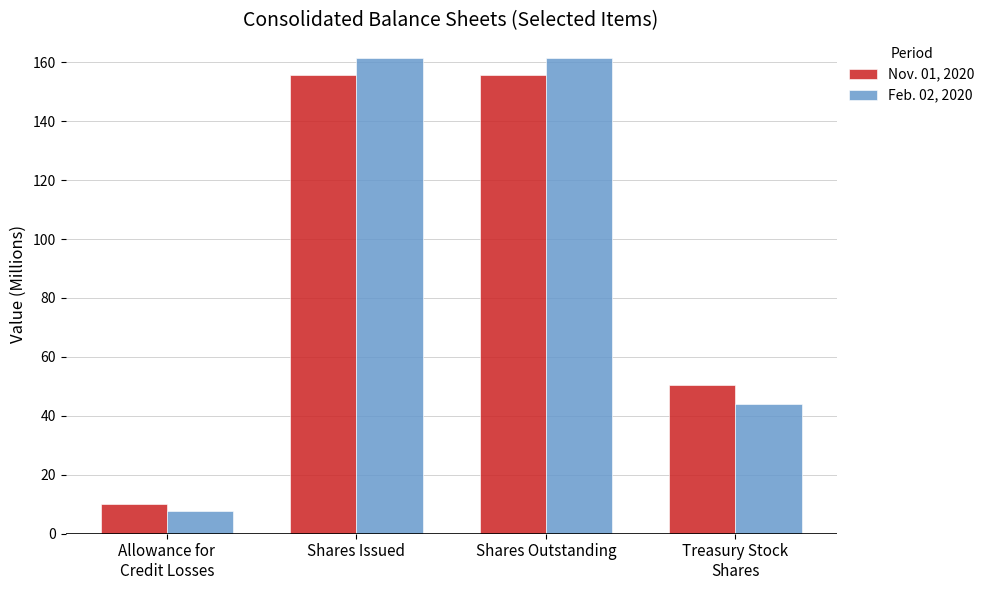

How many distinct data groups are displayed?

2